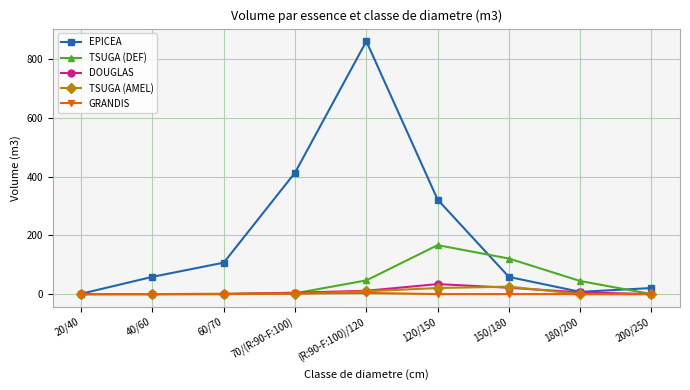

At which label does DOUGLAS first exceed 4?

70/(R:90-F:100)